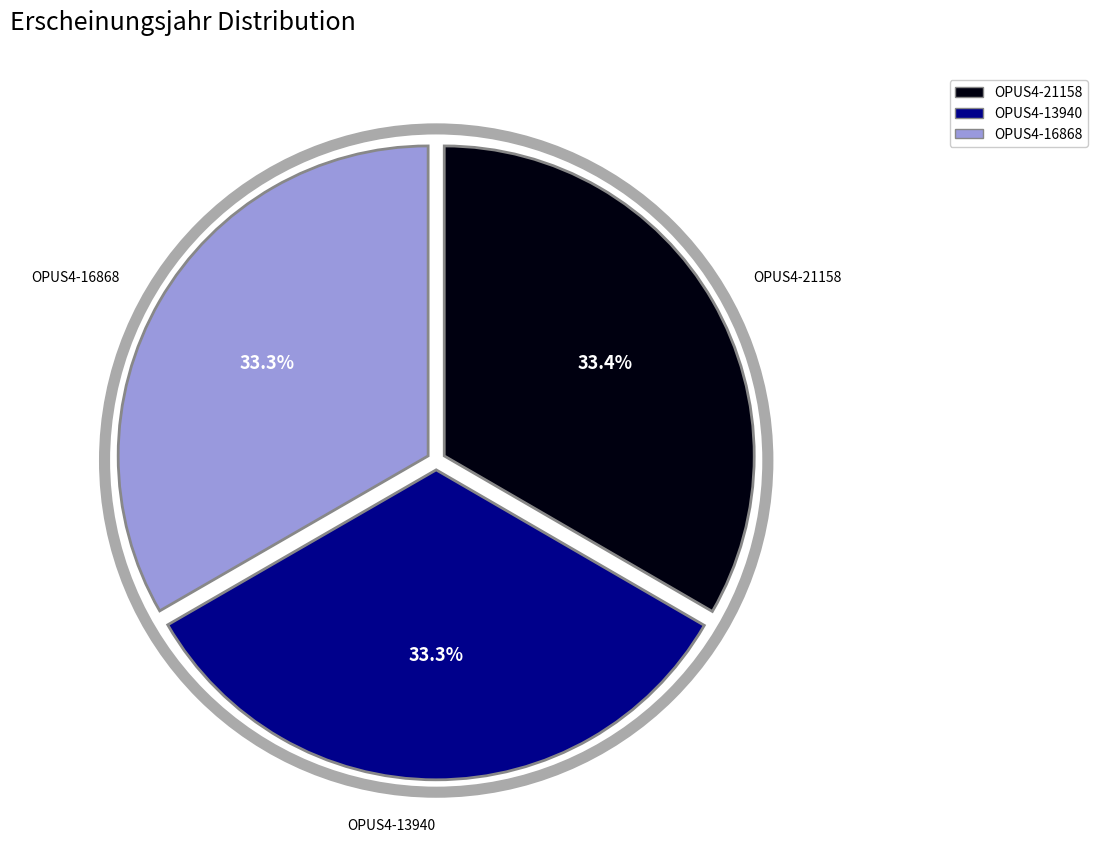

The OPUS4-21158 slice represents 33% of the pie. True or false?

True